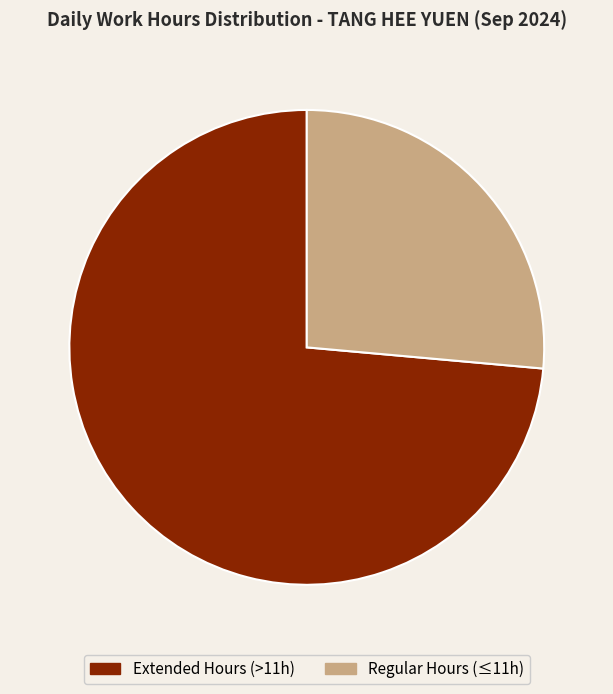

The Regular Hours (≤11h) slice represents 35% of the pie. True or false?

False